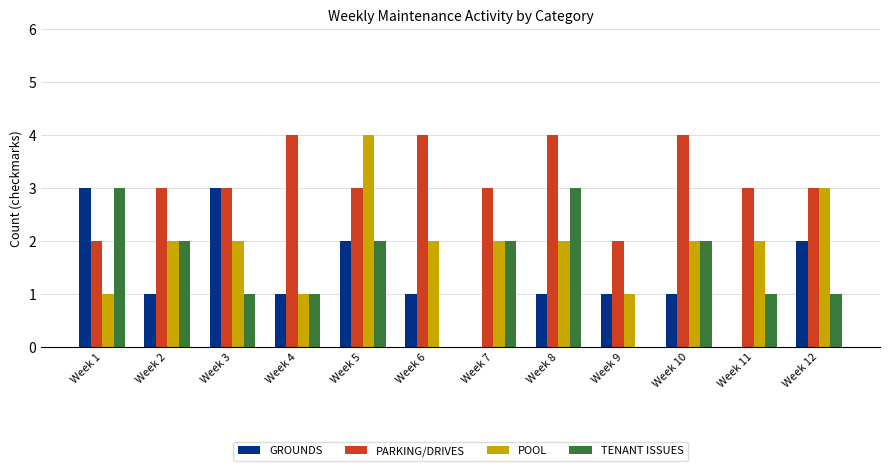

Reading right to left, transcribe all the data shown in this chart.

GROUNDS: Week 12=2	Week 11=0	Week 10=1	Week 9=1	Week 8=1	Week 7=0	Week 6=1	Week 5=2	Week 4=1	Week 3=3	Week 2=1	Week 1=3
PARKING/DRIVES: Week 12=3	Week 11=3	Week 10=4	Week 9=2	Week 8=4	Week 7=3	Week 6=4	Week 5=3	Week 4=4	Week 3=3	Week 2=3	Week 1=2
POOL: Week 12=3	Week 11=2	Week 10=2	Week 9=1	Week 8=2	Week 7=2	Week 6=2	Week 5=4	Week 4=1	Week 3=2	Week 2=2	Week 1=1
TENANT ISSUES: Week 12=1	Week 11=1	Week 10=2	Week 9=0	Week 8=3	Week 7=2	Week 6=0	Week 5=2	Week 4=1	Week 3=1	Week 2=2	Week 1=3